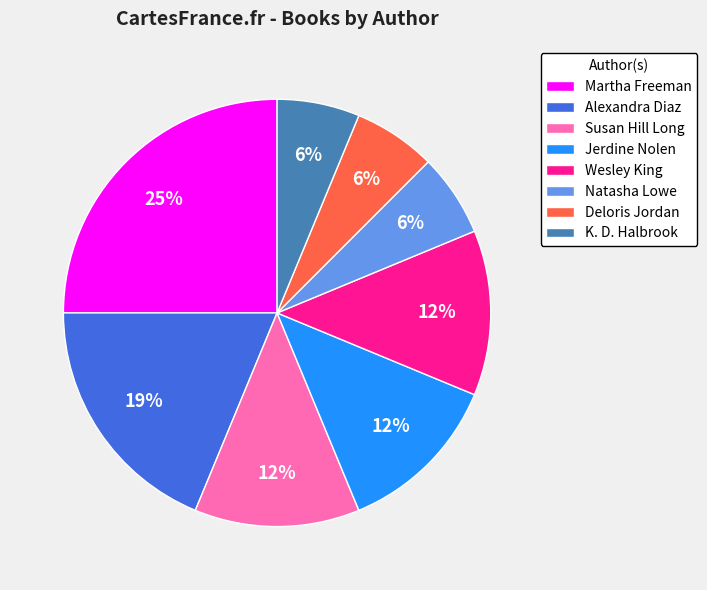

To the nearest percent, what portion does Deloris Jordan represent?

6%